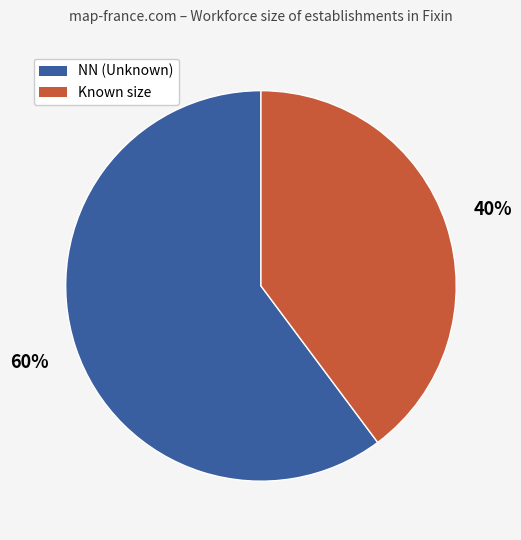

Is there any slice that represents more than half of the pie?

Yes